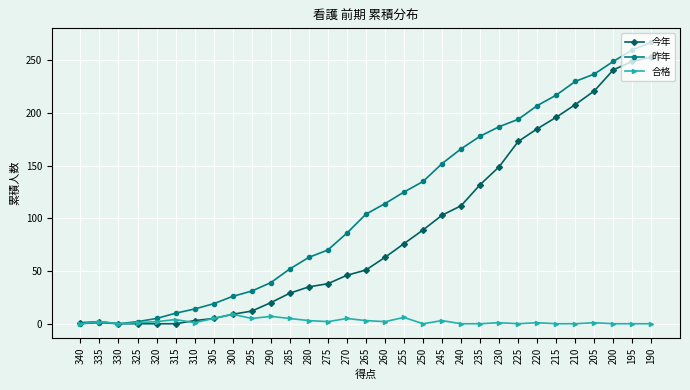

What is the sum of the 合格 values at 195 and 335?

2